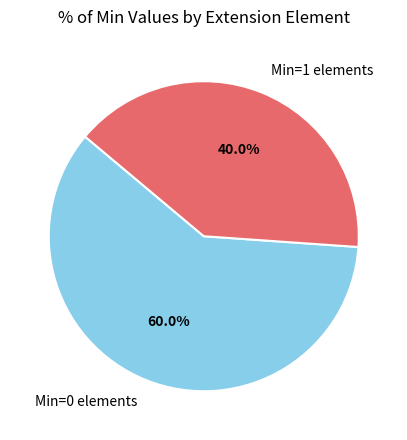

To the nearest percent, what is the difference between the largest and smallest slice percentages?

20%